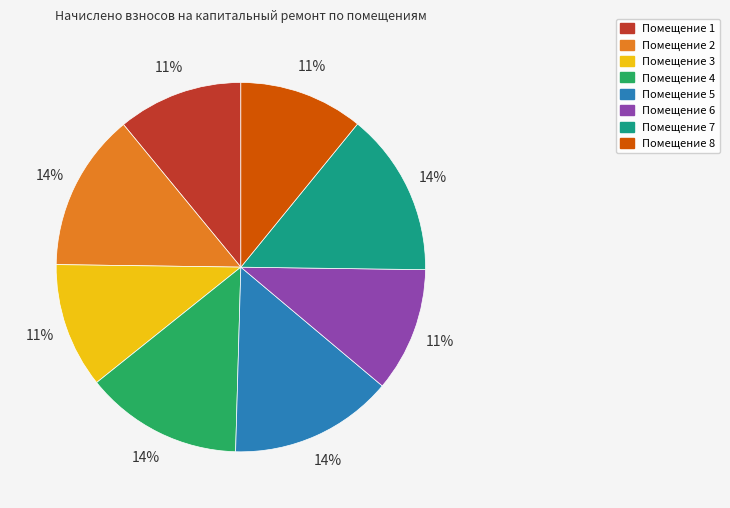

Approximately how many times larger is the value at Помещение 6 compared to Помещение 1?

1.0